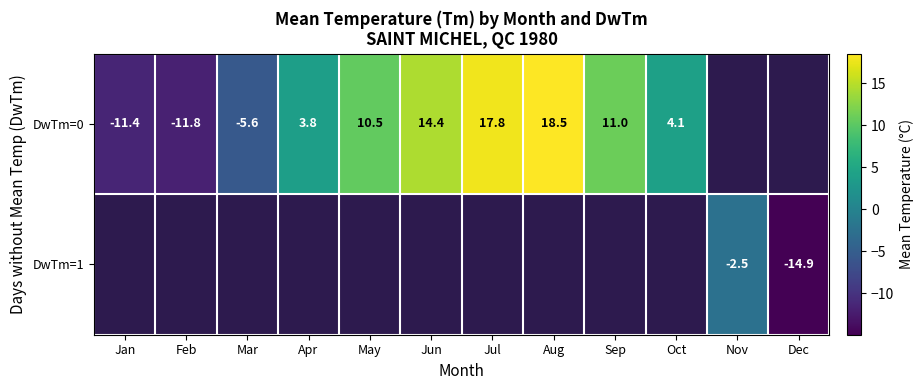

True or false: DwTm=0 has a value of -11.4 at Jan.

True